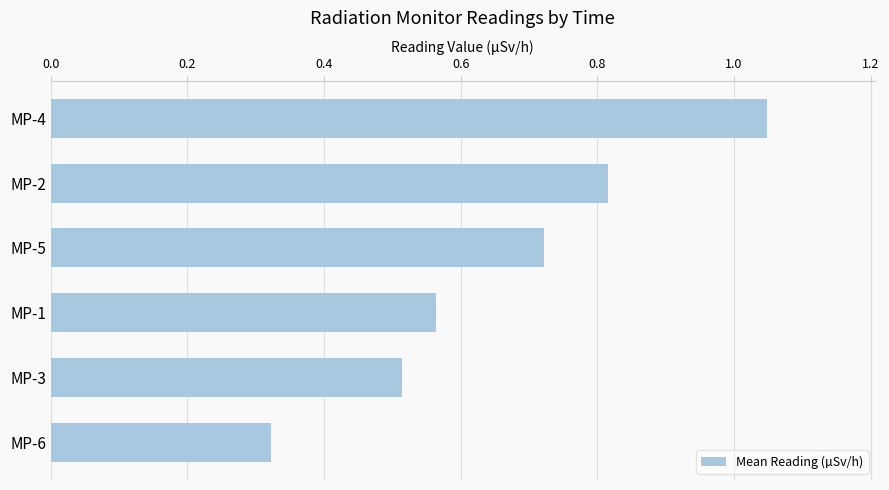

True or false: the data shows 1.1 at MP-5.

False